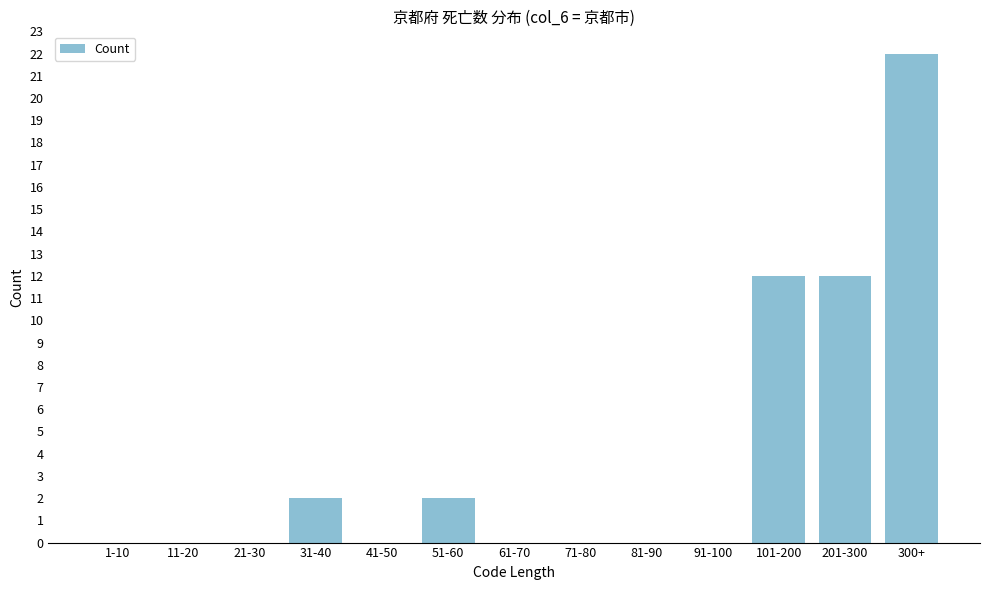

Reading left to right, what are all the values shown in this chart?

1-10=0	11-20=0	21-30=0	31-40=2	41-50=0	51-60=2	61-70=0	71-80=0	81-90=0	91-100=0	101-200=12	201-300=12	300+=22